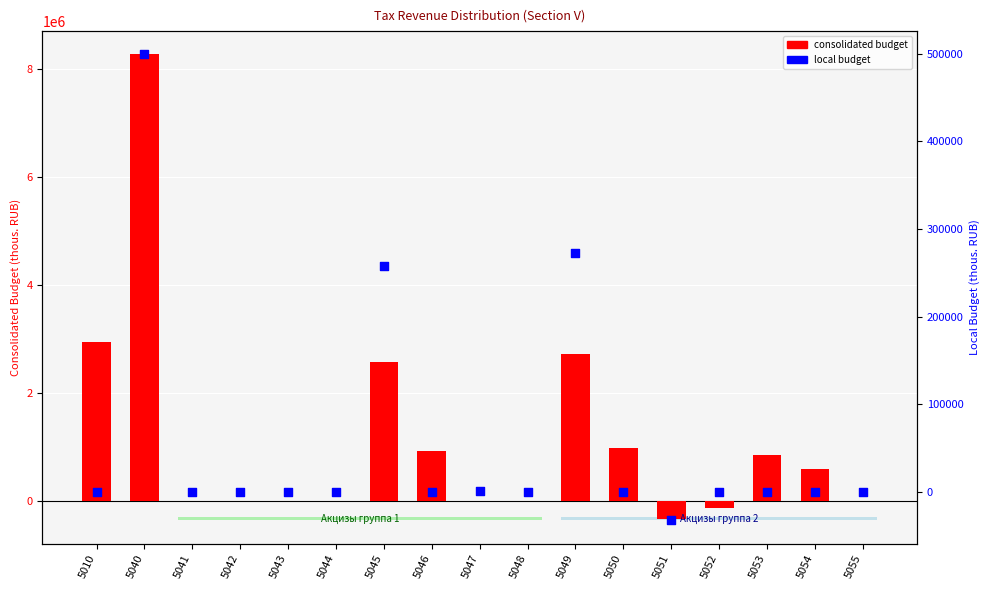

Which series reaches the maximum Y coordinate?

consolidated budget